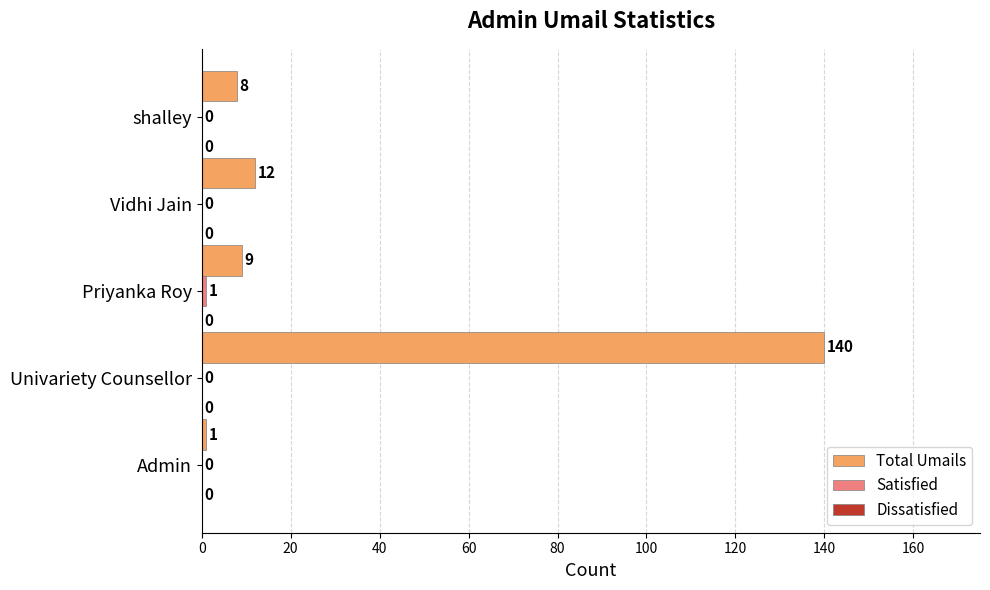

At which label is Total Umails closest to 70?

Vidhi Jain